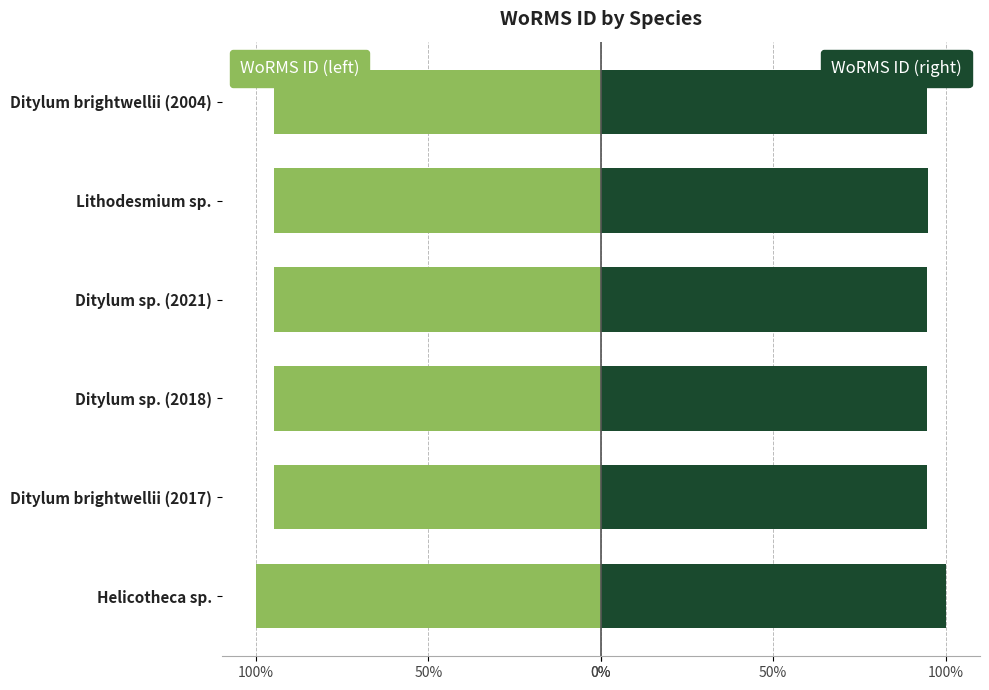

How many bars are there in total?

12